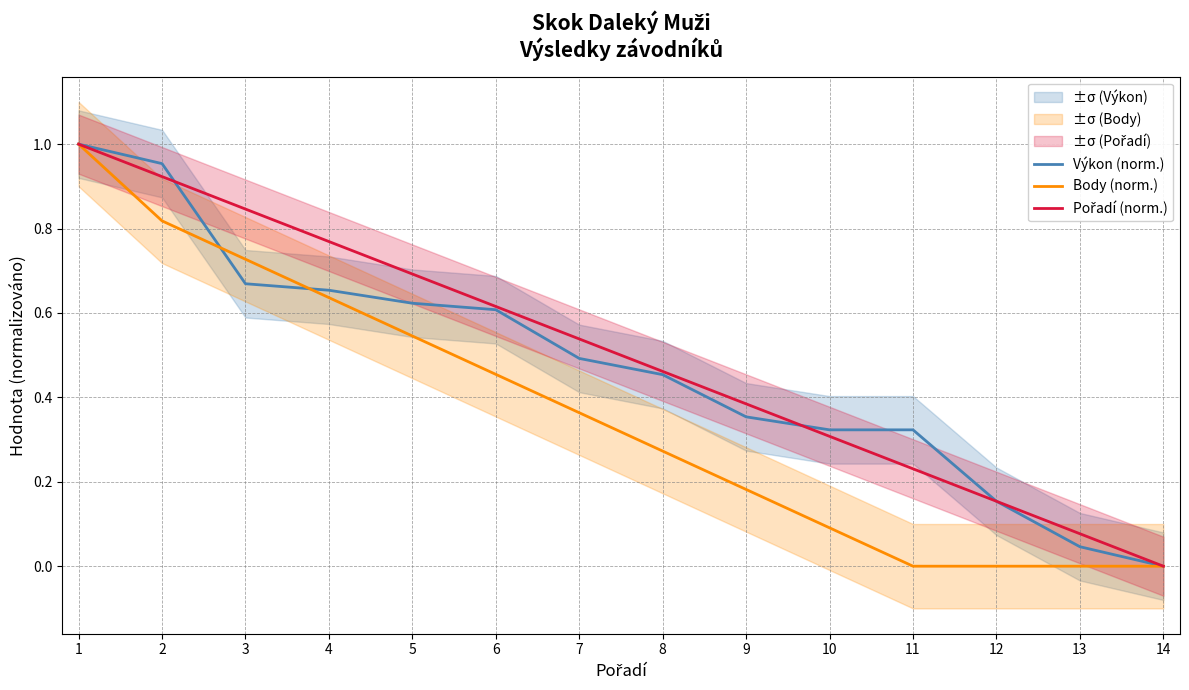

Which has a higher value, 12 or 9?

9